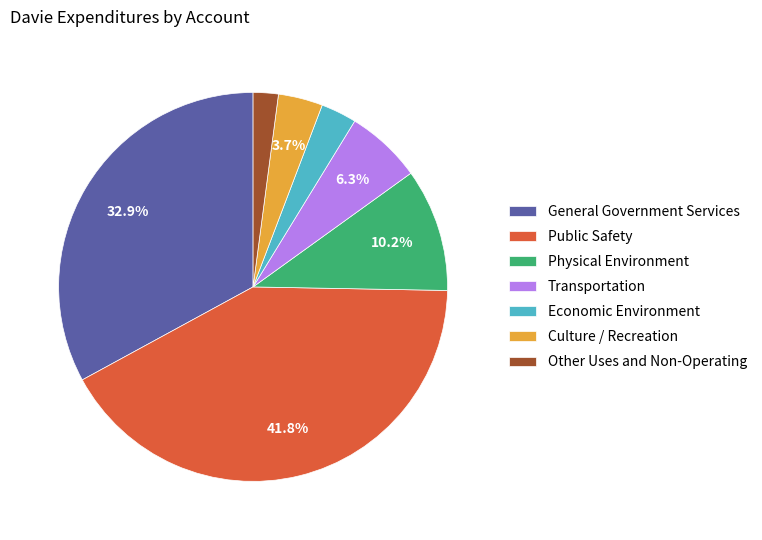

To the nearest percent, what is the difference between the Culture / Recreation and Economic Environment slice percentages?

1%